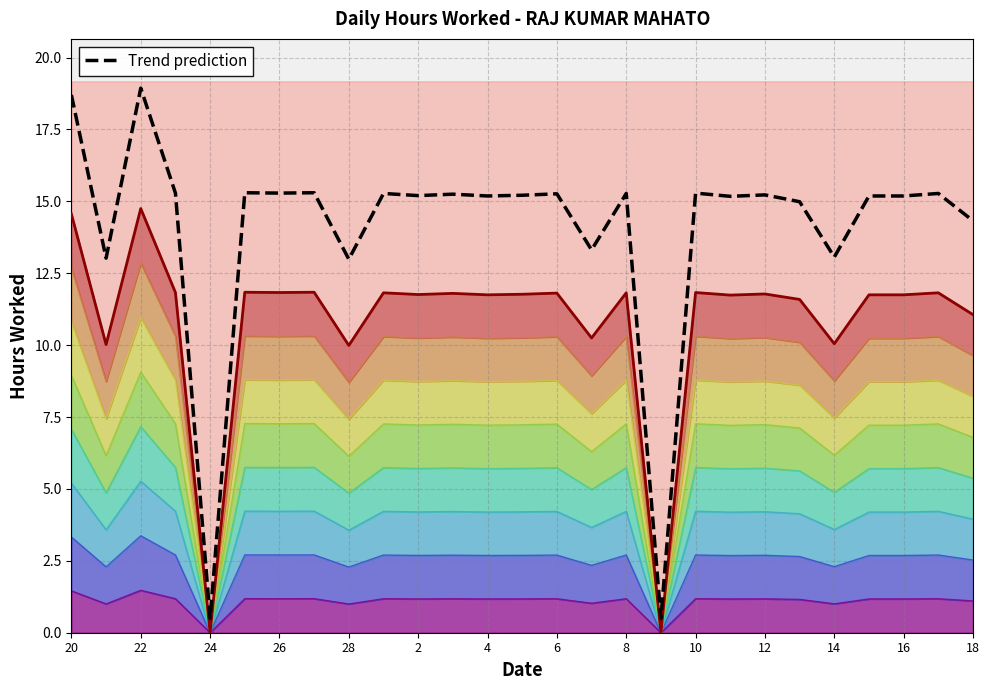

Between 26 and 19, which series saw the biggest shift?

Trend prediction